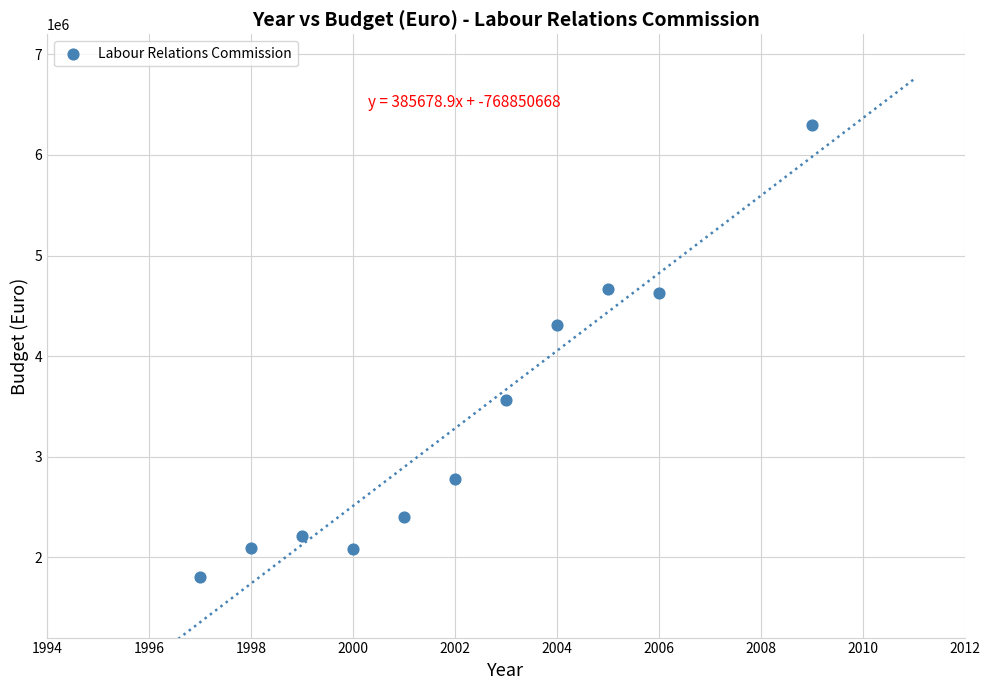

What is the average X value?

2002